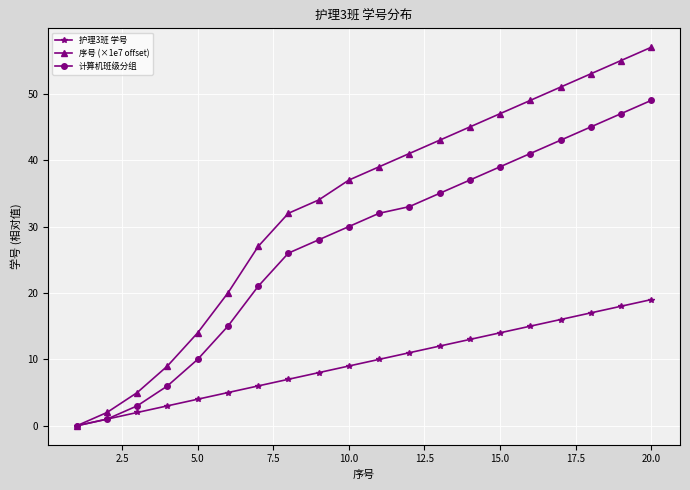

Which series has the largest range (max minus min)?

序号 (×1e7 offset)